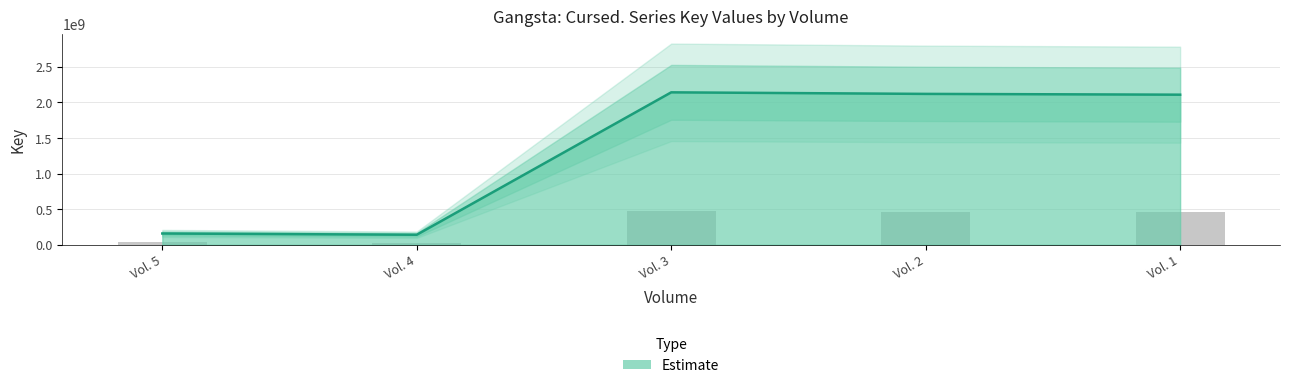

What is the sum of the values at Vol. 4 and Vol. 5?

298259310